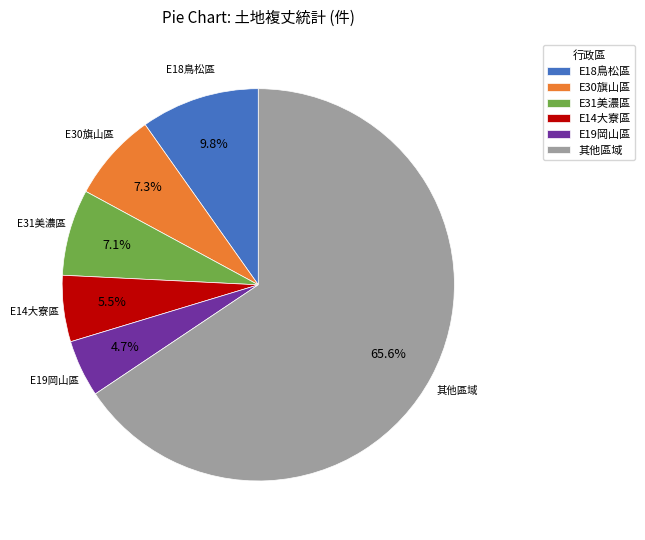

Between E14大寮區 and E19岡山區, which is larger?

E14大寮區